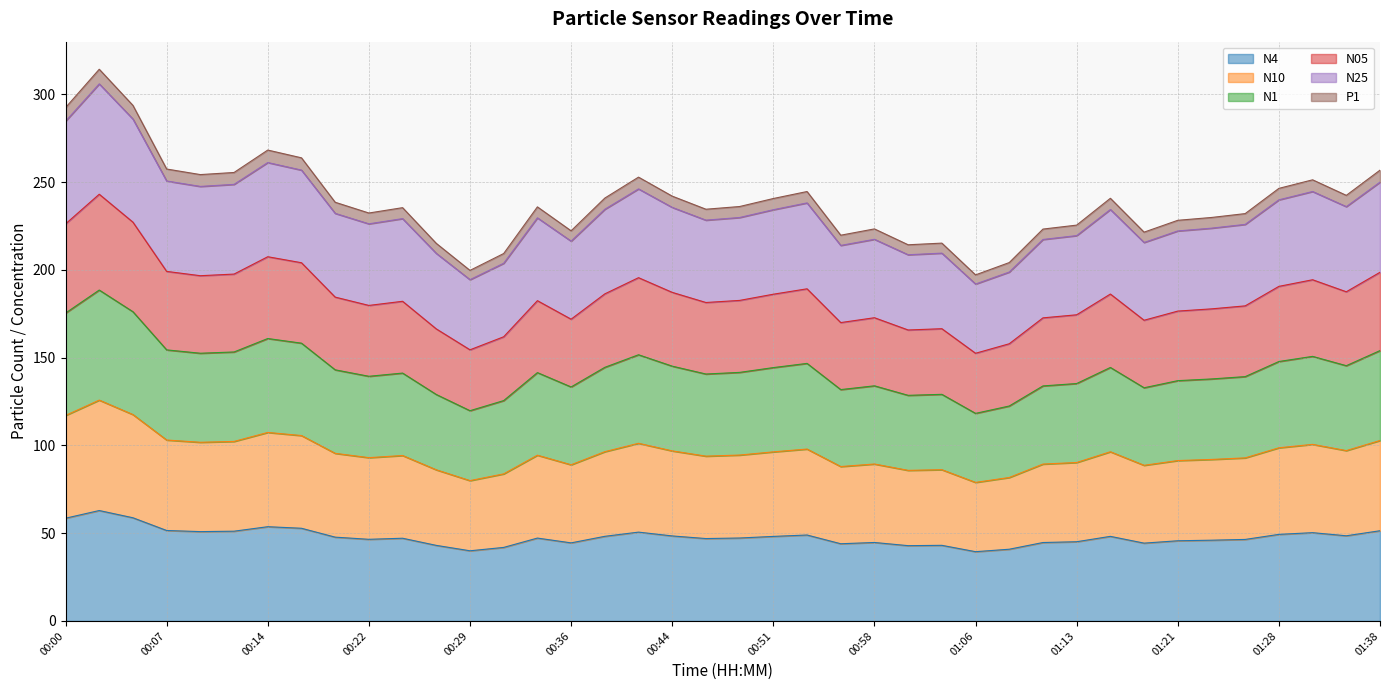

At which label does N4 reach its peak?

00:02